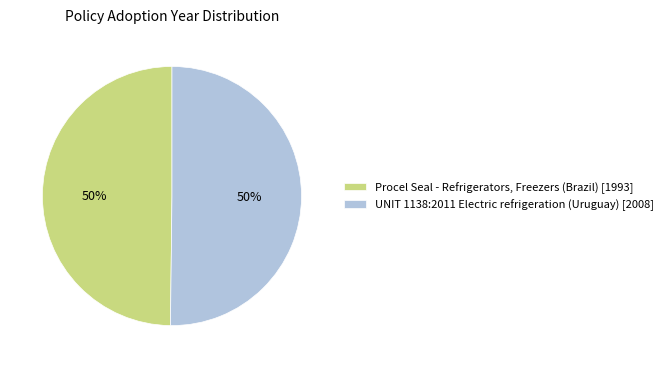

How many segments does this pie chart have?

2